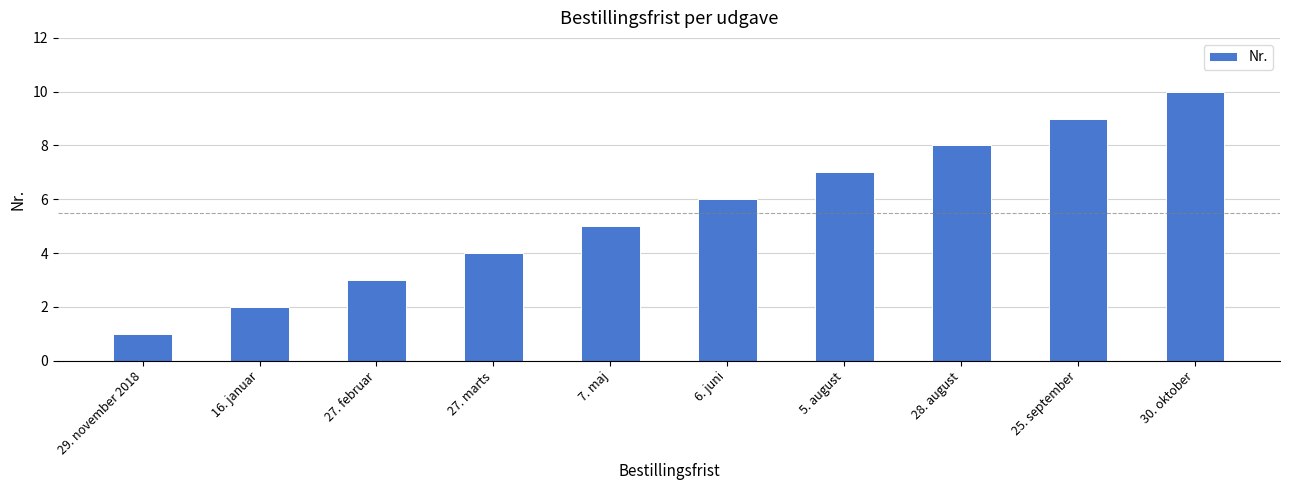

What is the difference between the maximum and second lowest values?

8